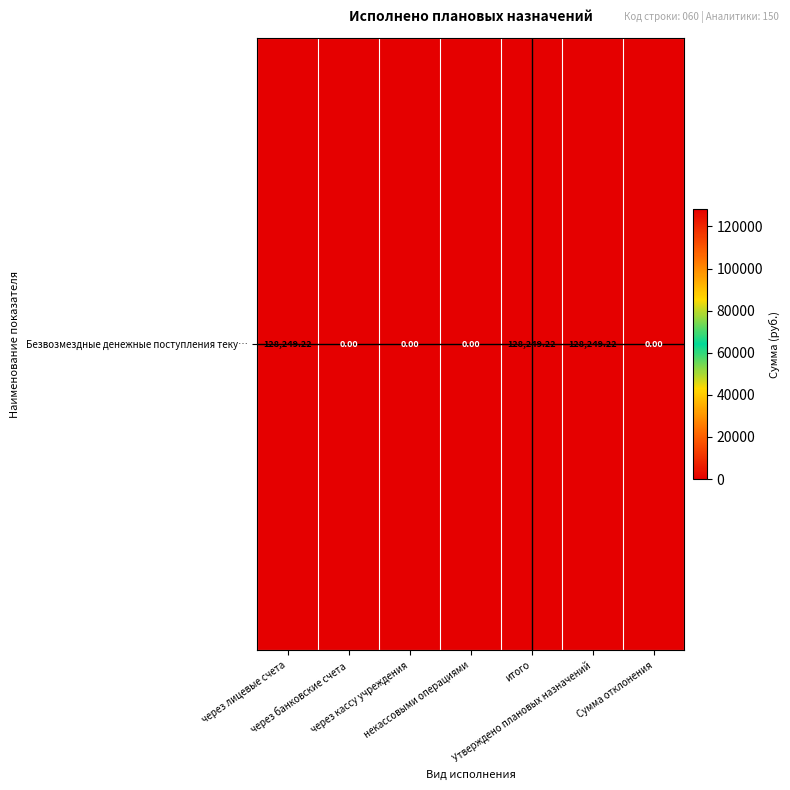

Reading left to right, list all the values displayed in this chart.

128249.2	0.0	0.0	0.0	128249.2	128249.2	0.0